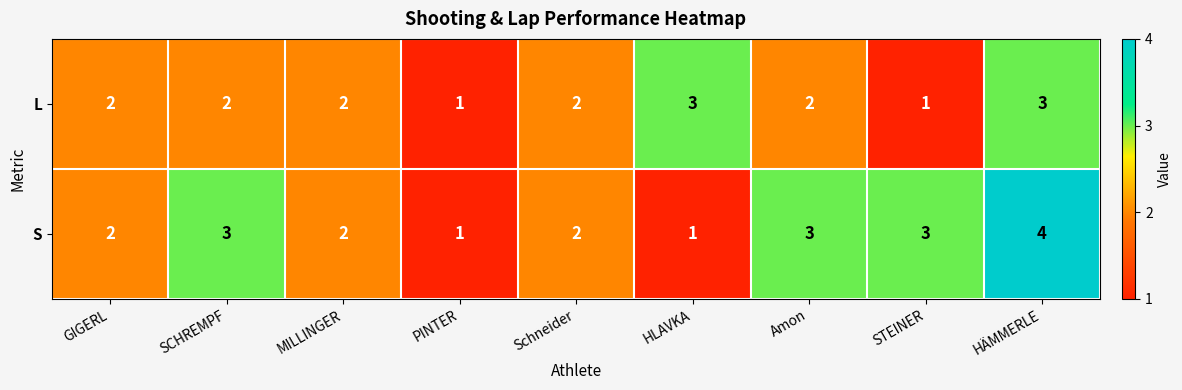

What is the sum of all S values?

21